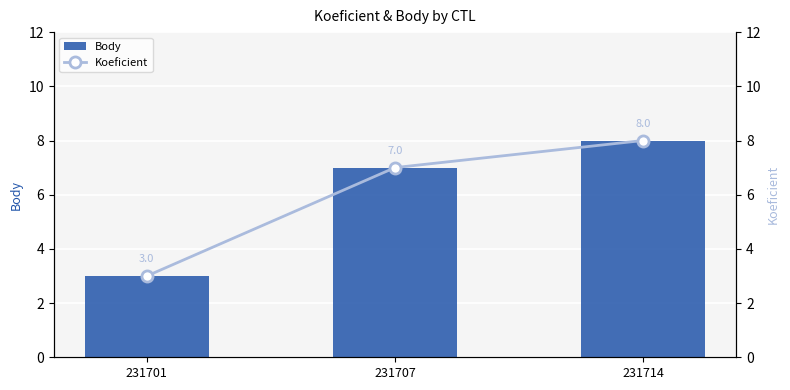

The value of Body at 231714 is 8. True or false?

True